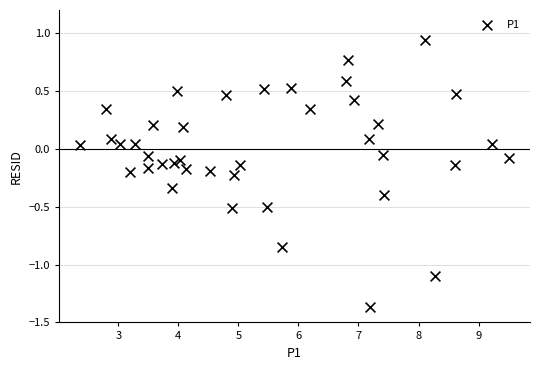

What is the range of Y values (max minus min)?

2.3